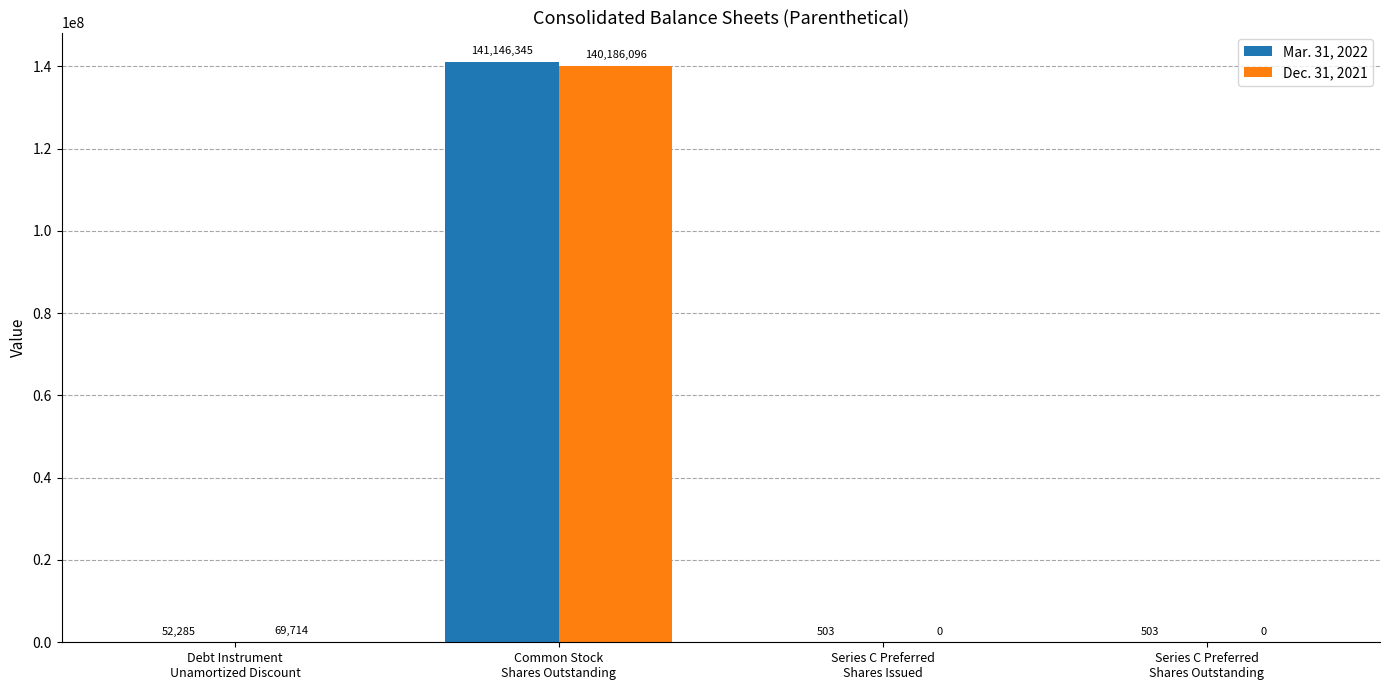

At which category is the sum across all series the highest?

Common Stock
Shares Outstanding